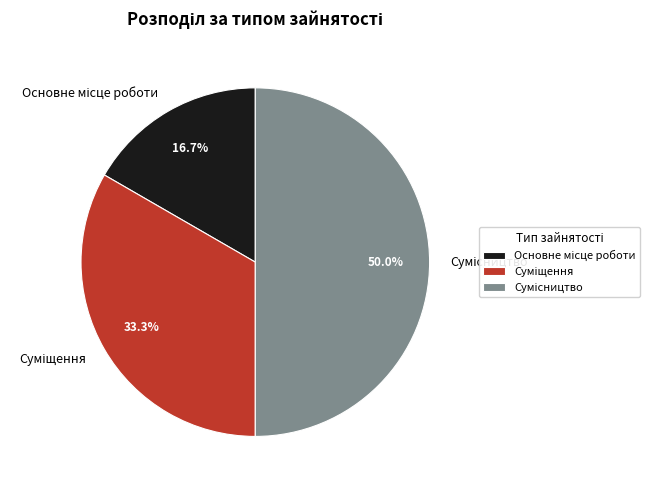

Is it true that Сумісництво is 58% of the pie?

False